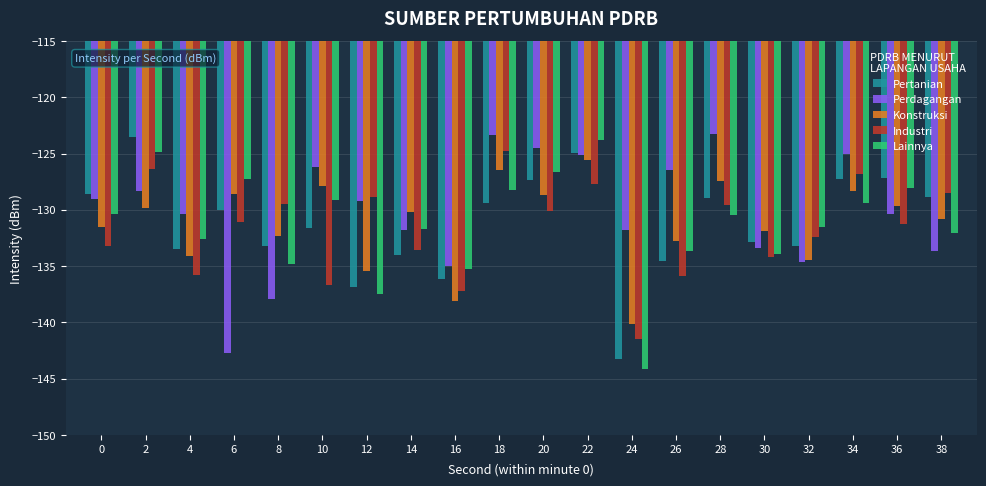

What is the difference between the maximum and minimum values in the Pertanian series?

19.8